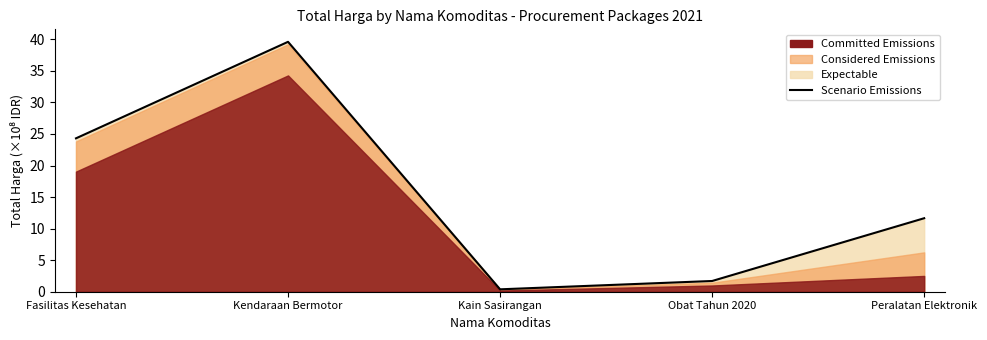

Where does the data first go above 1164825000?

Fasilitas Kesehatan